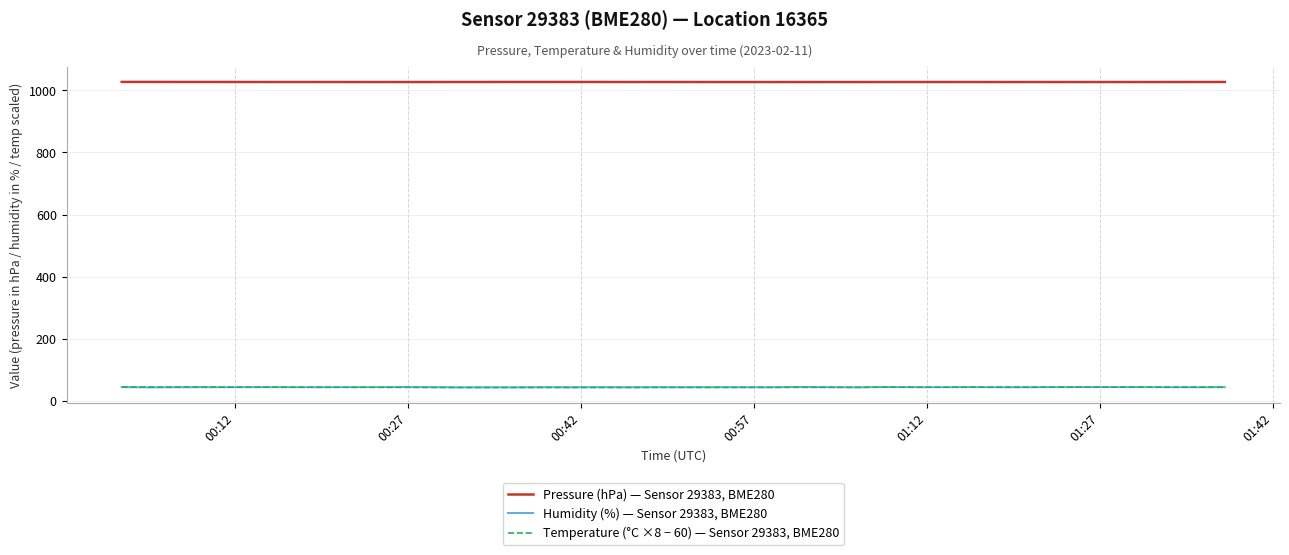

What is the highest value of the Humidity (%) — Sensor 29383, BME280 series?

44.6